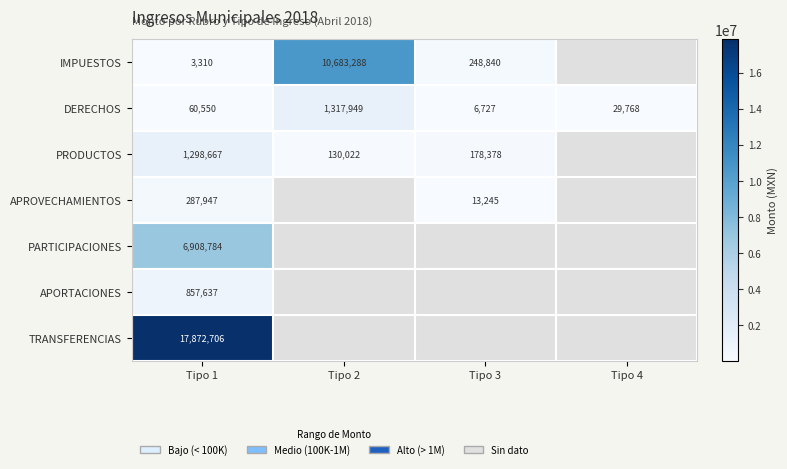

The PRODUCTOS series shows 1298667 at Tipo 1. True or false?

True